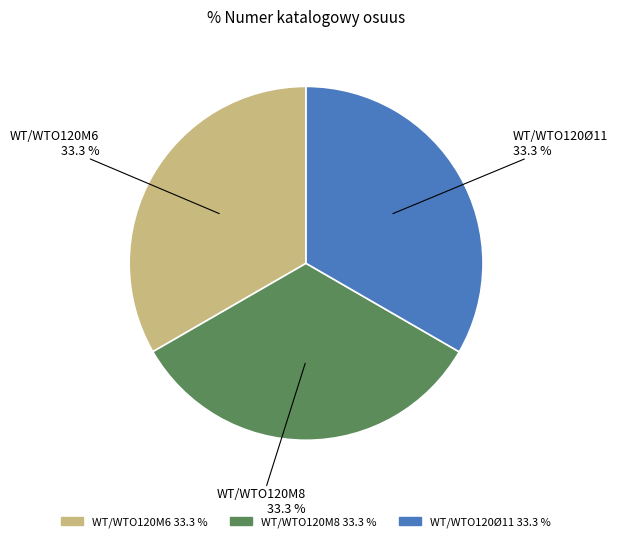

To the nearest percent, what portion does WT/WTO120Ø11 represent?

33%